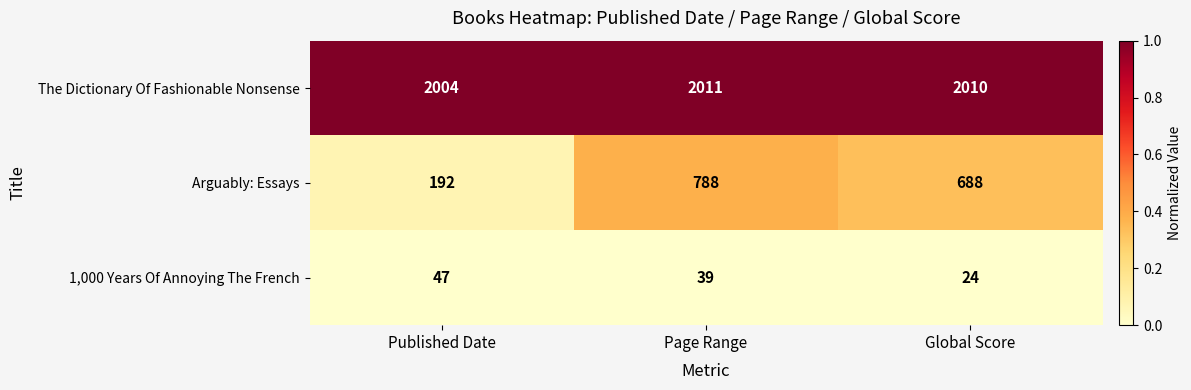

What is the minimum value for 1,000 Years Of Annoying The French?

24